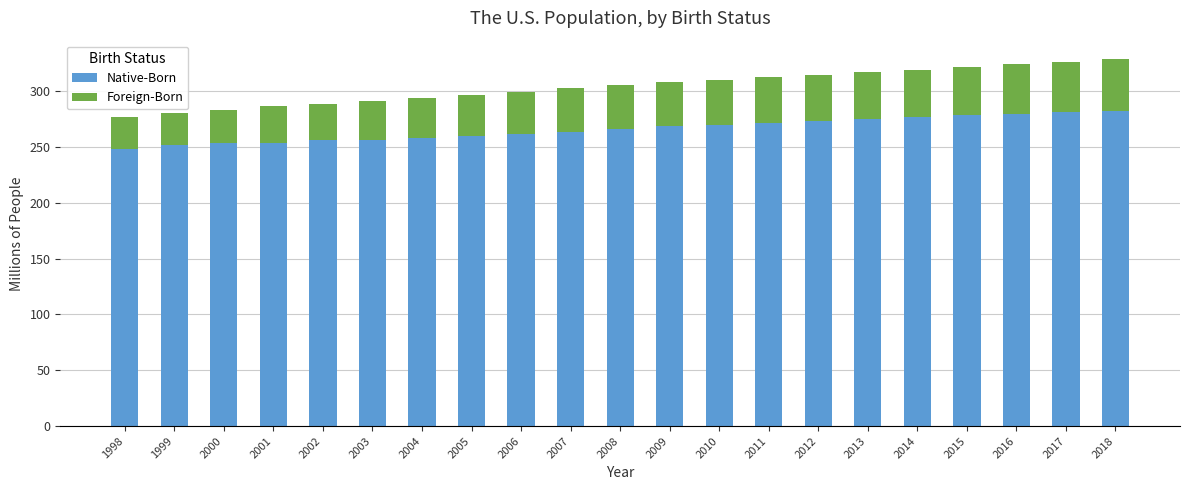

The Native-Born series shows 428.9 at 2001. True or false?

False